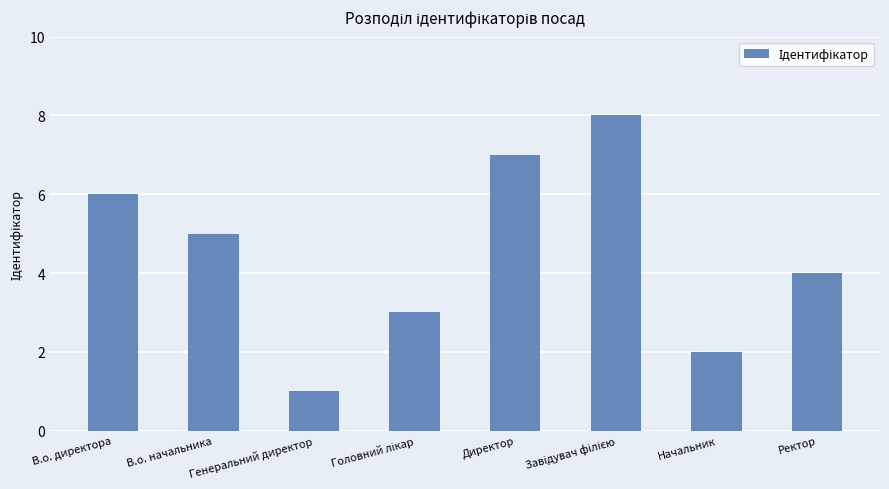

What is the greatest value displayed?

8